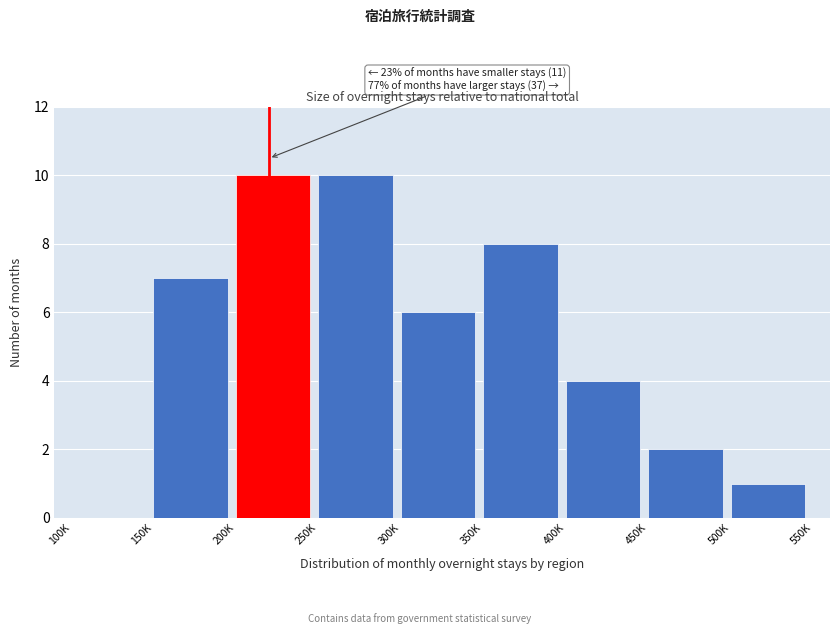

Reading right to left, list all the values displayed in this chart.

500K=1	450K=2	400K=4	350K=8	300K=6	250K=10	200K=10	150K=7	100K=0